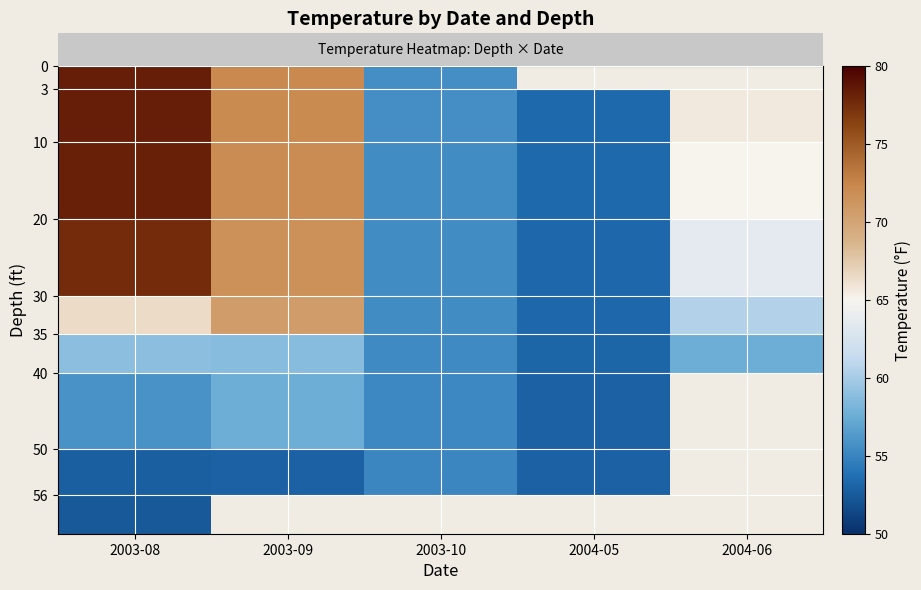

What is the smallest value displayed?

52.4